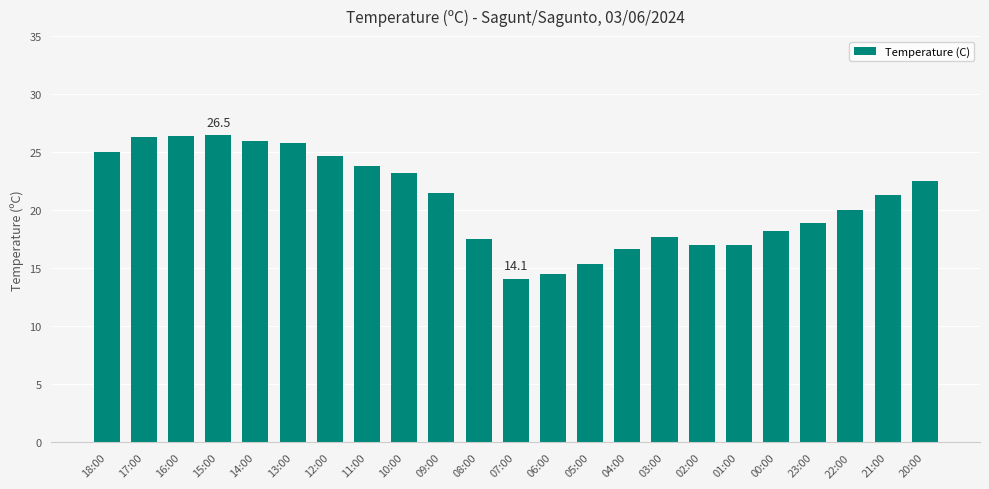

What value does the data have at 03:00?

17.7